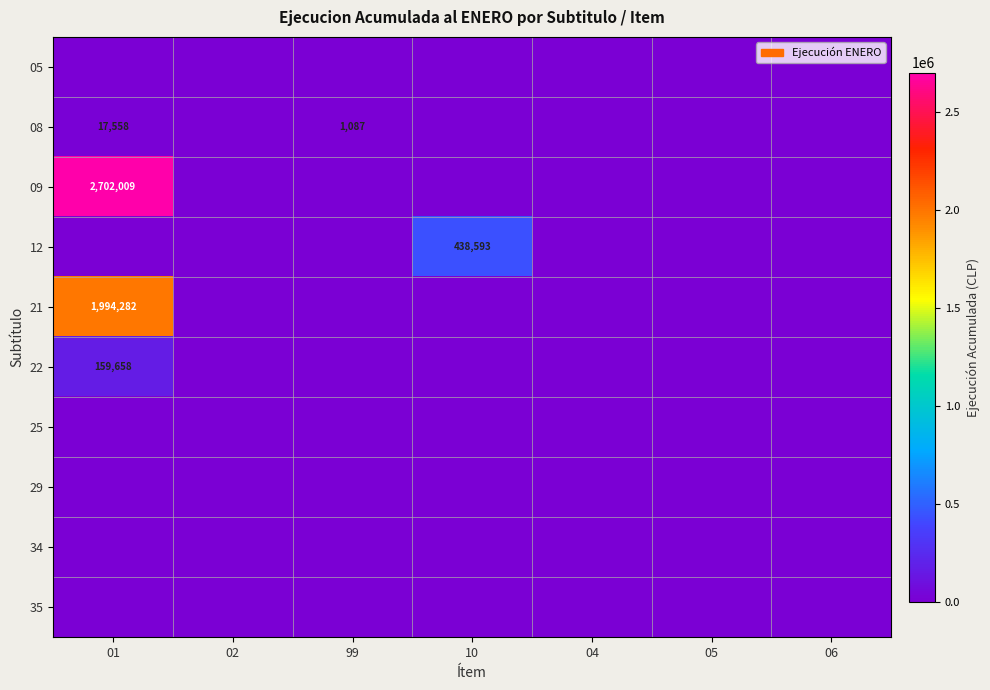

Which series has the widest spread of values?

09